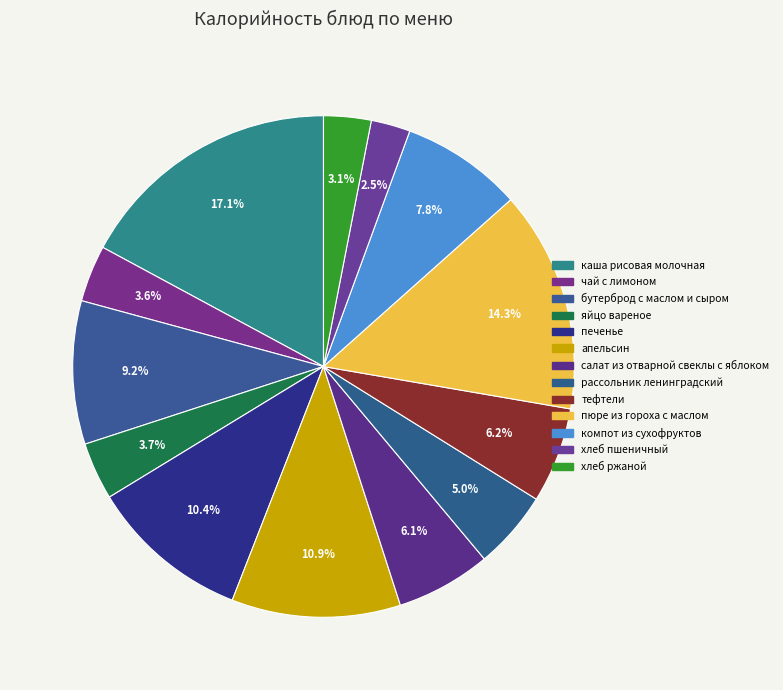

Does яйцо вареное account for over 50% of the chart?

No